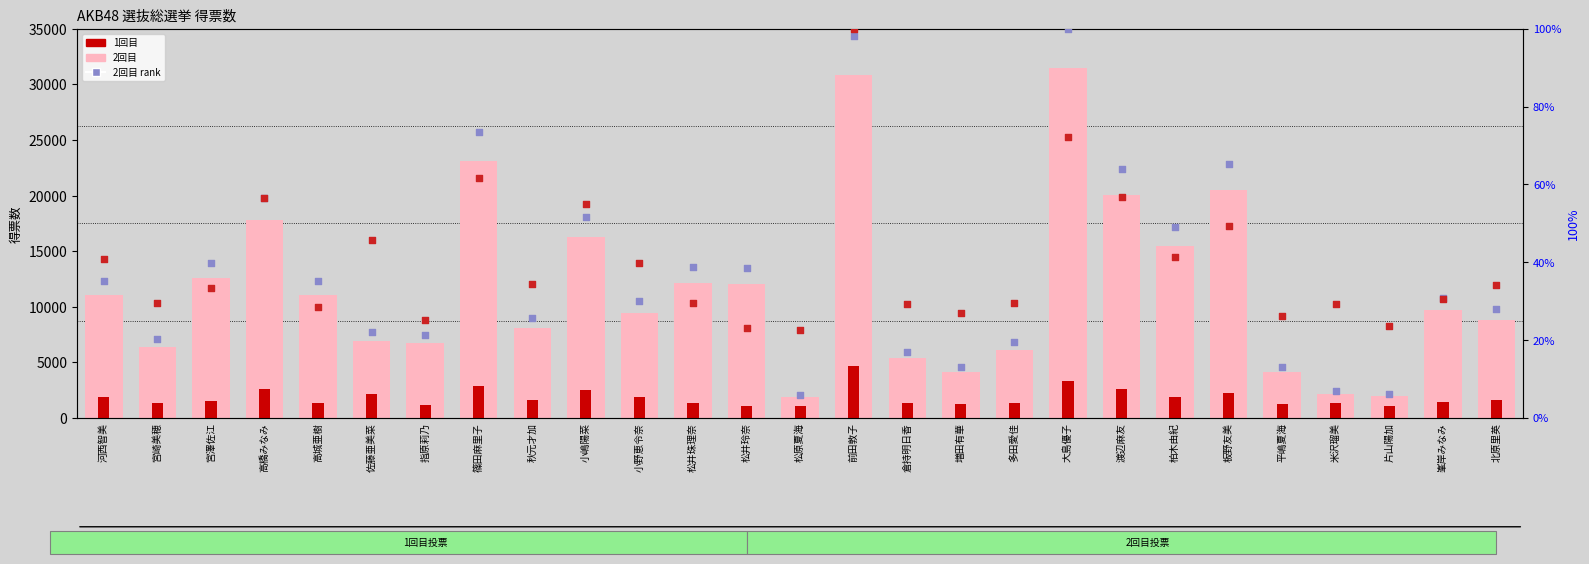

Which series has the largest Y range (max minus min)?

2回目